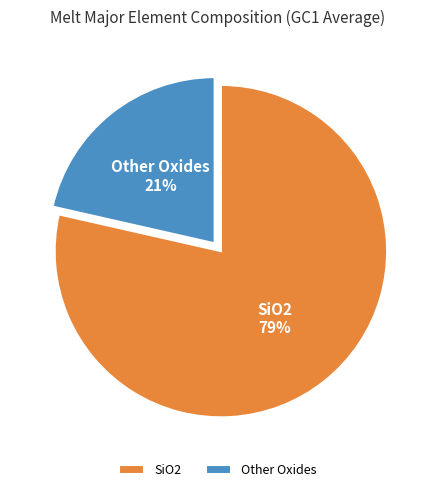

To the nearest percent, what is the combined percentage of SiO2 and Other Oxides?

100%